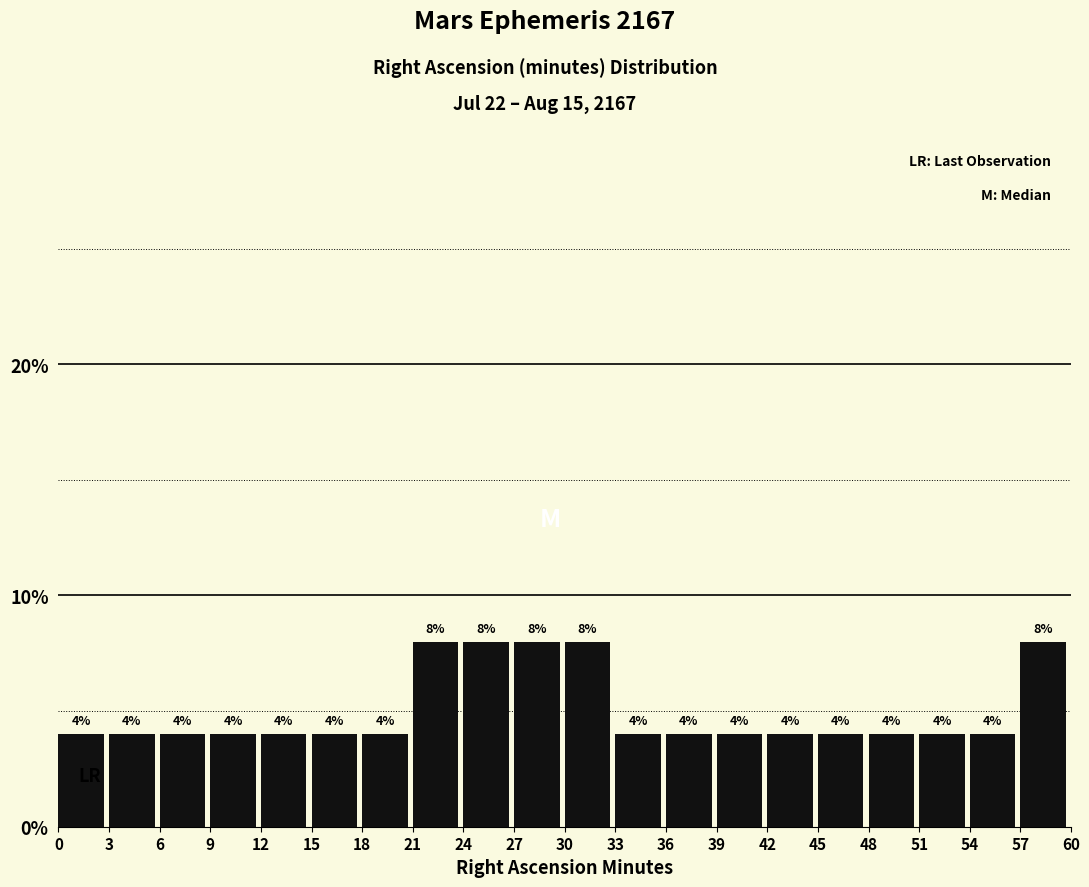

Reading left to right, list every bar in this chart as the range it spans on the x-axis followed by its height.

0 to 3: 4
3 to 6: 4
6 to 9: 4
9 to 12: 4
12 to 15: 4
15 to 18: 4
18 to 21: 4
21 to 24: 8
24 to 27: 8
27 to 30: 8
30 to 33: 8
33 to 36: 4
36 to 39: 4
39 to 42: 4
42 to 45: 4
45 to 48: 4
48 to 51: 4
51 to 54: 4
54 to 57: 4
57 to 60: 8